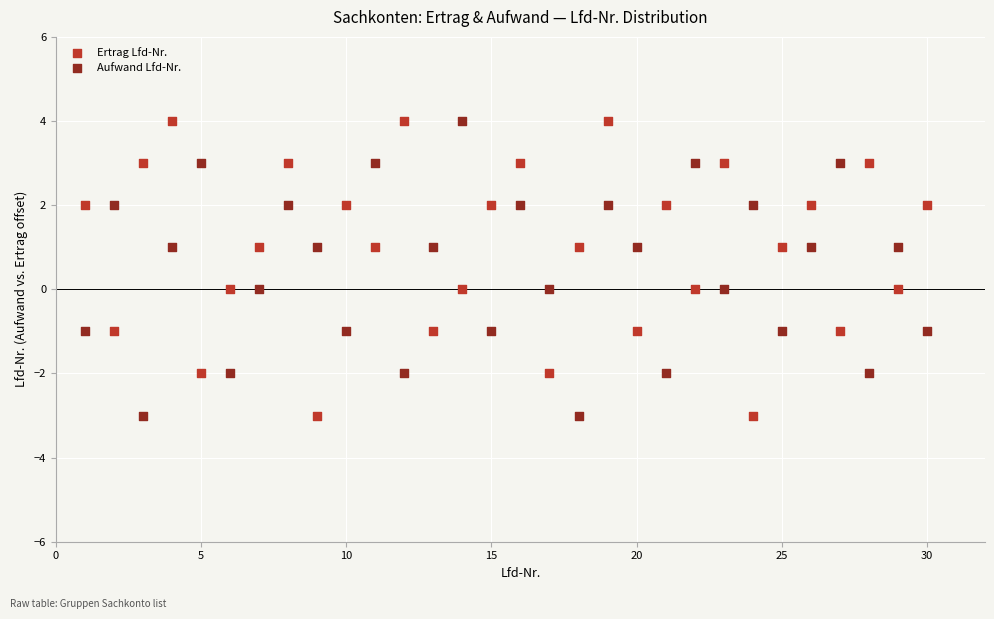

Across all data points, what is the range of Y values (max minus min)?

7